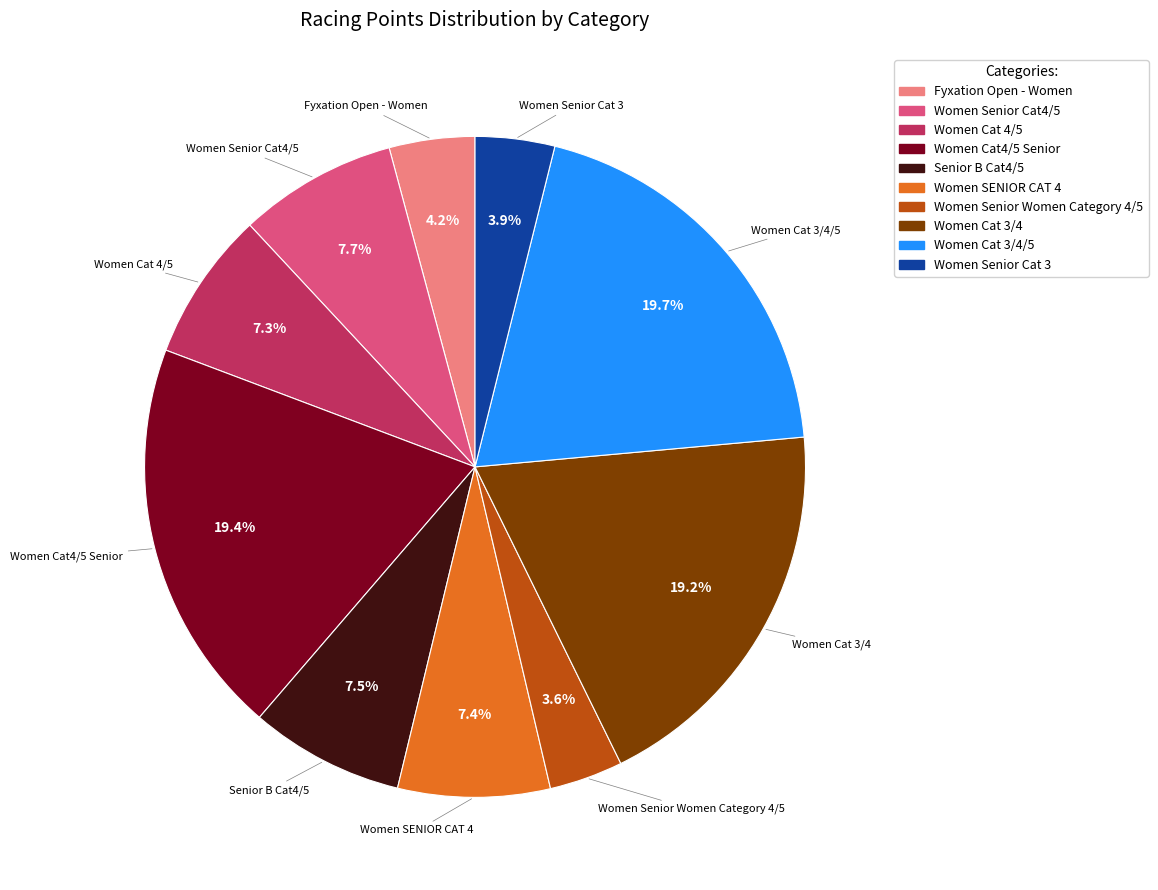

Is there a majority slice in this chart?

No